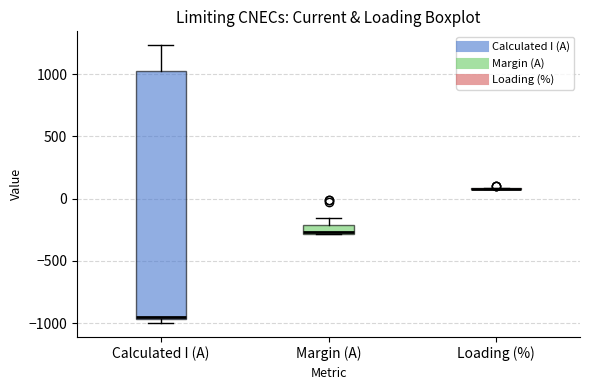

Comparing the boxes themselves (not the whiskers), which one is the tallest?

Calculated I (A)